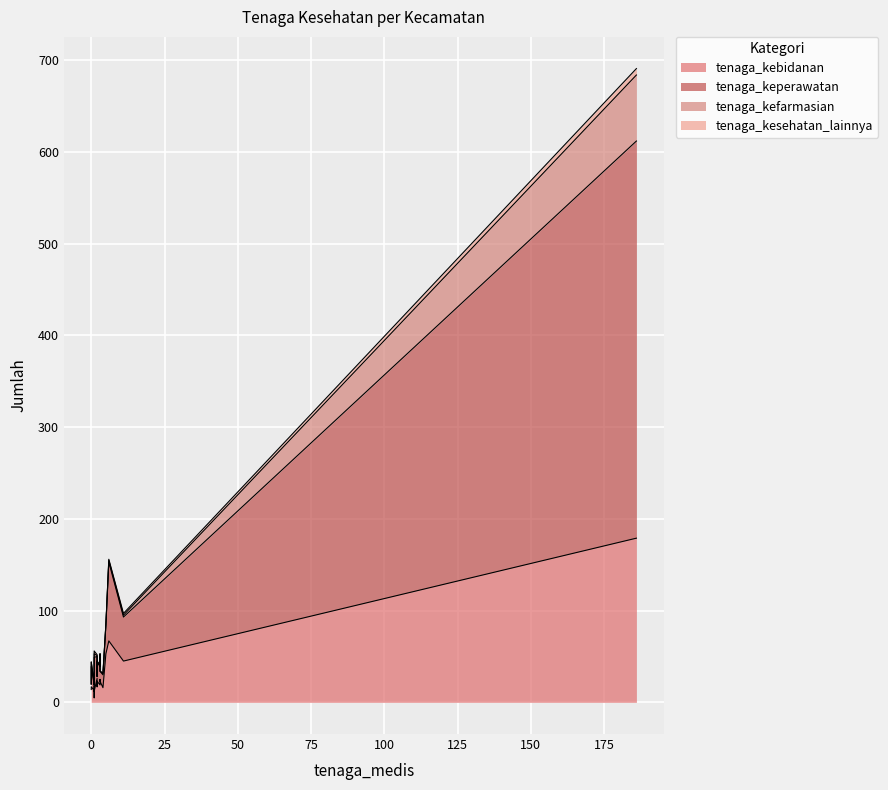

True or false: tenaga_keperawatan and tenaga_kesehatan_lainnya intersect in this chart.

False